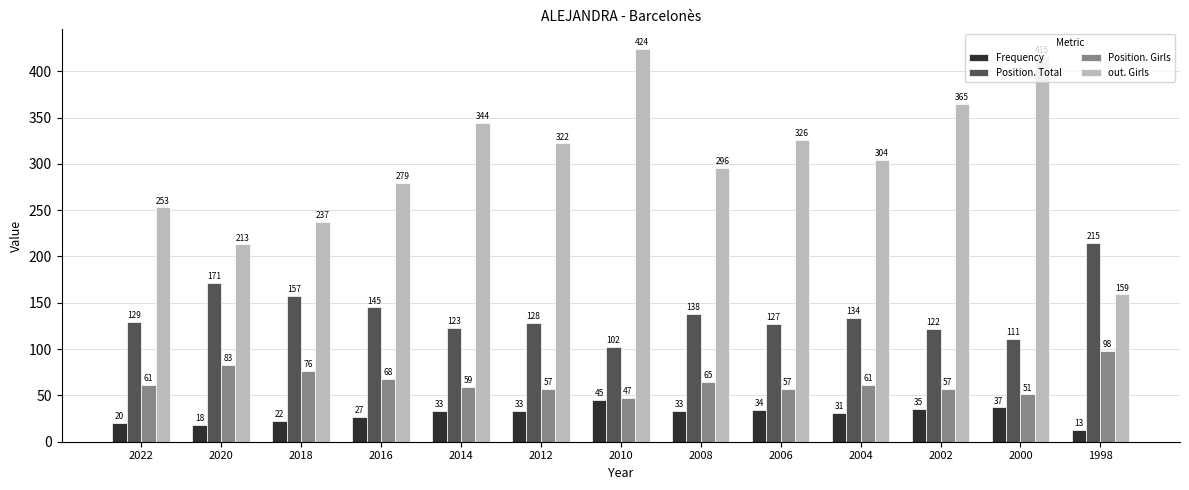

Reading left to right, what are all the values shown in this chart?

Frequency: 2022=20	2020=18	2018=22	2016=27	2014=33	2012=33	2010=45	2008=33	2006=34	2004=31	2002=35	2000=37	1998=13
Position. Total: 2022=129	2020=171	2018=157	2016=145	2014=123	2012=128	2010=102	2008=138	2006=127	2004=134	2002=122	2000=111	1998=215
Position. Girls: 2022=61	2020=83	2018=76	2016=68	2014=59	2012=57	2010=47	2008=65	2006=57	2004=61	2002=57	2000=51	1998=98
out. Girls: 2022=253	2020=213	2018=237	2016=279	2014=344	2012=322	2010=424	2008=296	2006=326	2004=304	2002=365	2000=415	1998=159